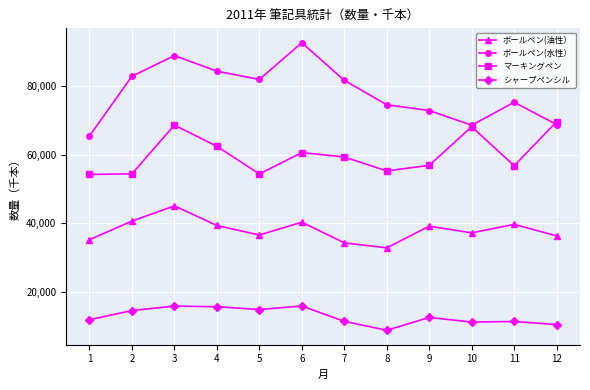

How many data points in マーキングペン are less than 59360?

6